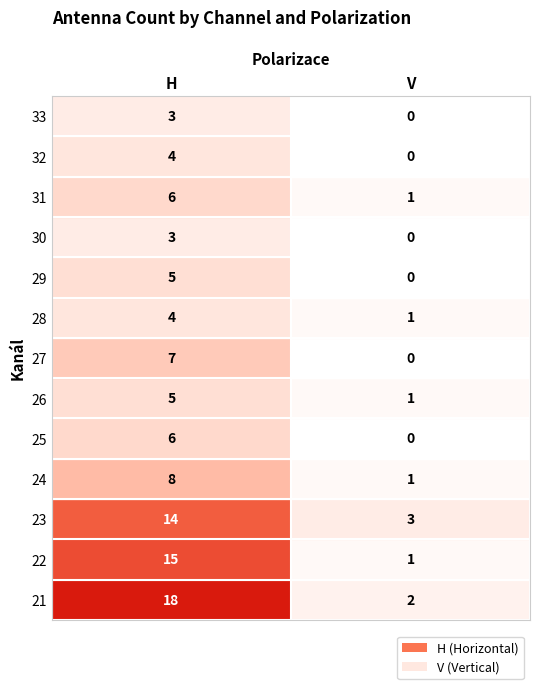

Rank the series by their average value, from highest to lowest.

H, V